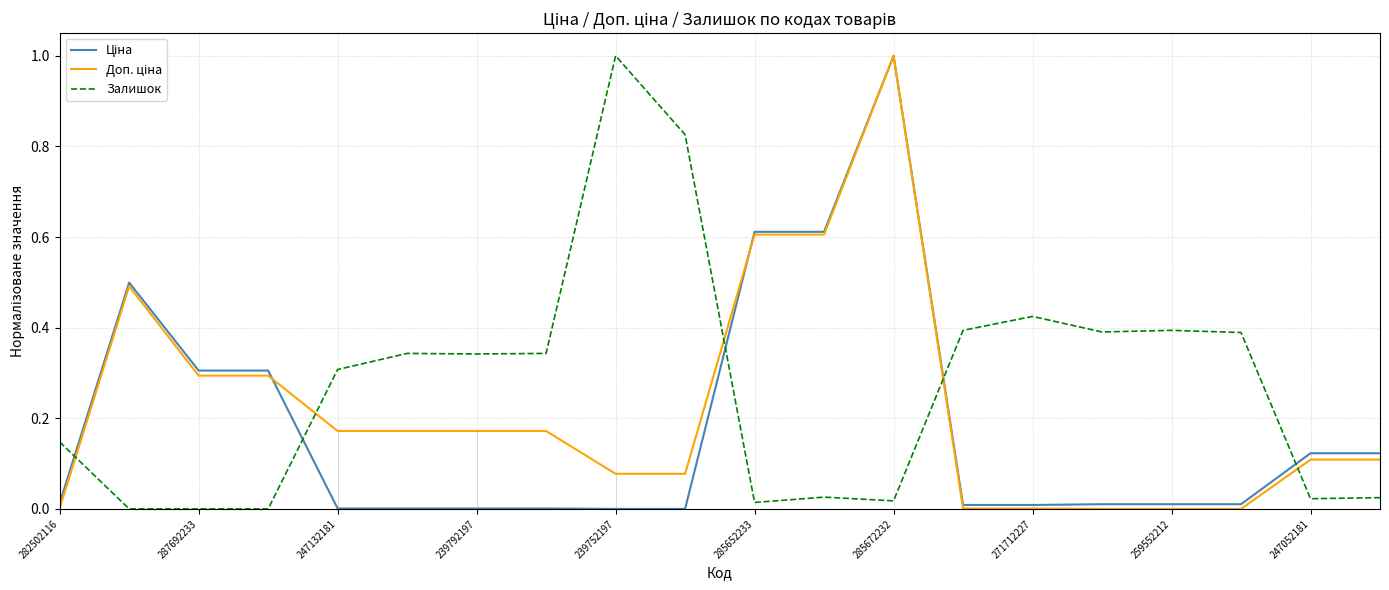

Which series has the largest total across all categories?

Залишок